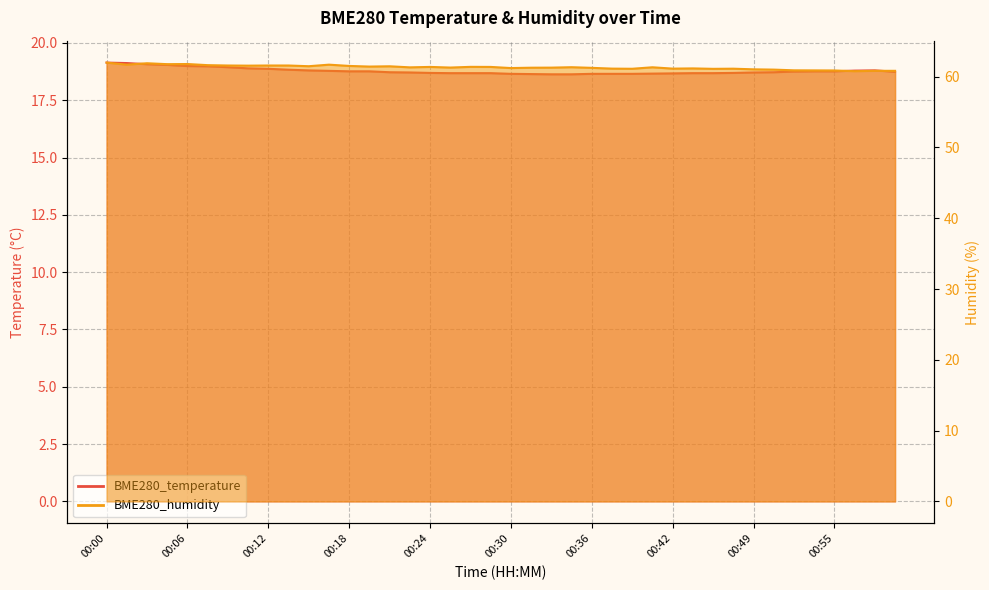

What is the sum of the BME280_humidity values at 00:18 and 00:52?

122.4